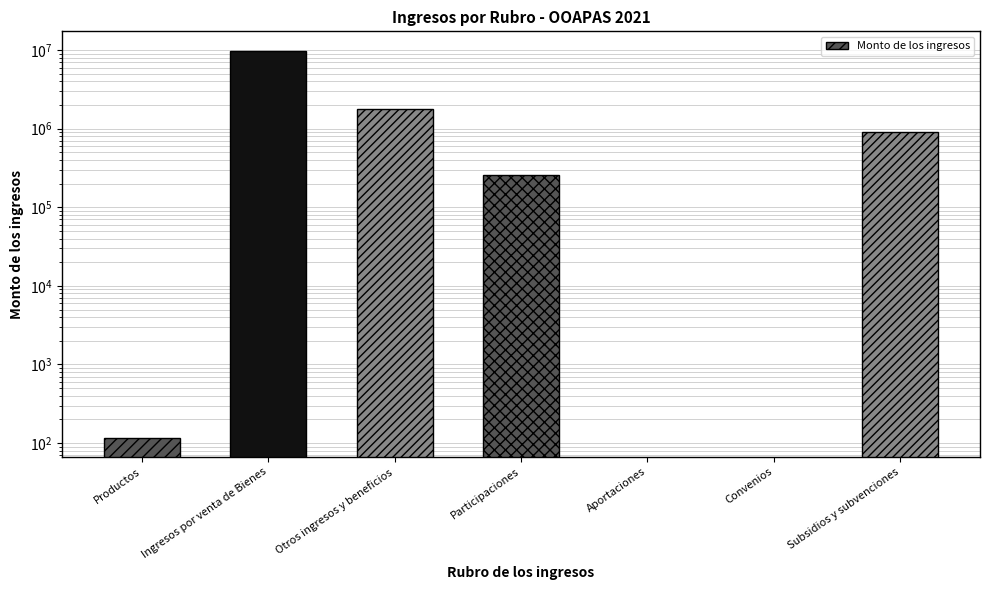

List the labels in order of value, largest first.

Ingresos por venta de Bienes, Otros ingresos y beneficios, Subsidios y subvenciones, Participaciones, Productos, Aportaciones, Convenios